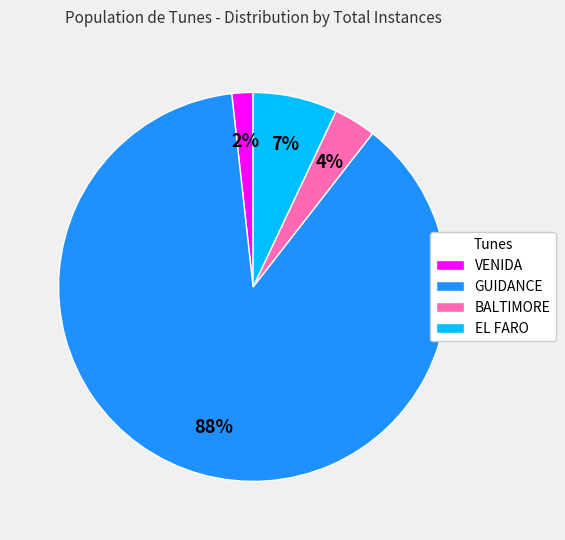

To the nearest percent, what is the average slice percentage?

25%